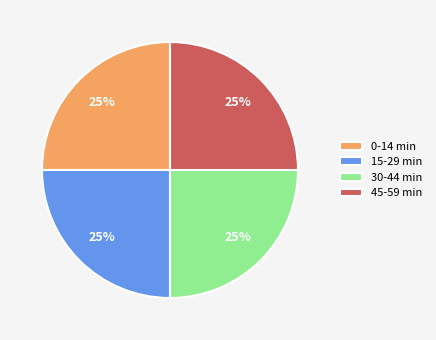

What is the ratio of the value at 30-44 min to the value at 45-59 min?

1.0